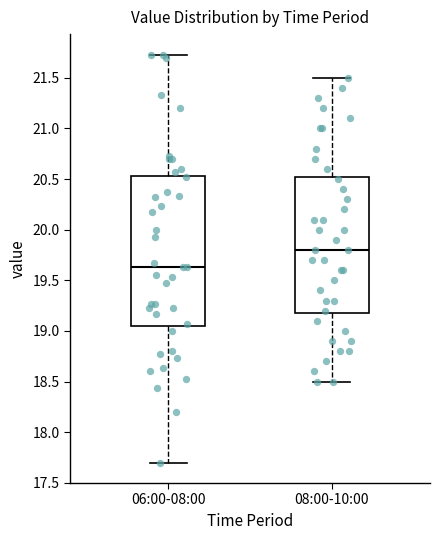

Reading left to right, read every box against the y-axis: the position of its median line, the range the box covers, and the ends of its whiskers. The values are not printed on the chart, so give them approximately, as read against the axis.

06:00-08:00: median 19.65, box 19.05 to 20.55, whiskers 17.70 to 21.75
08:00-10:00: median 19.80, box 19.20 to 20.55, whiskers 18.50 to 21.50